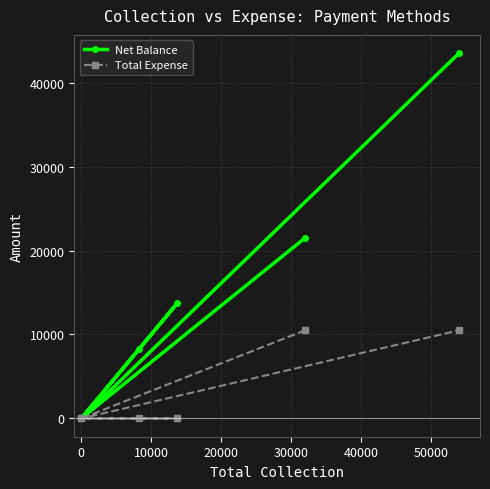

How many Net Balance values are between 0 and 21500?

5